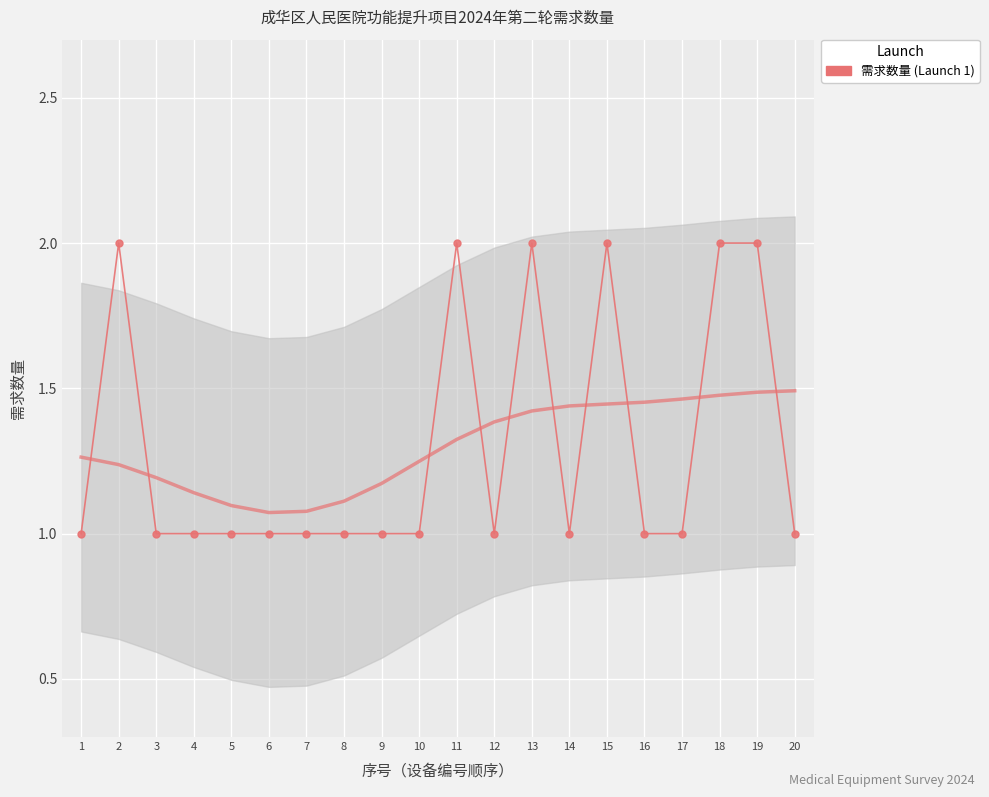

What is the value of the 11th point from the left?

2